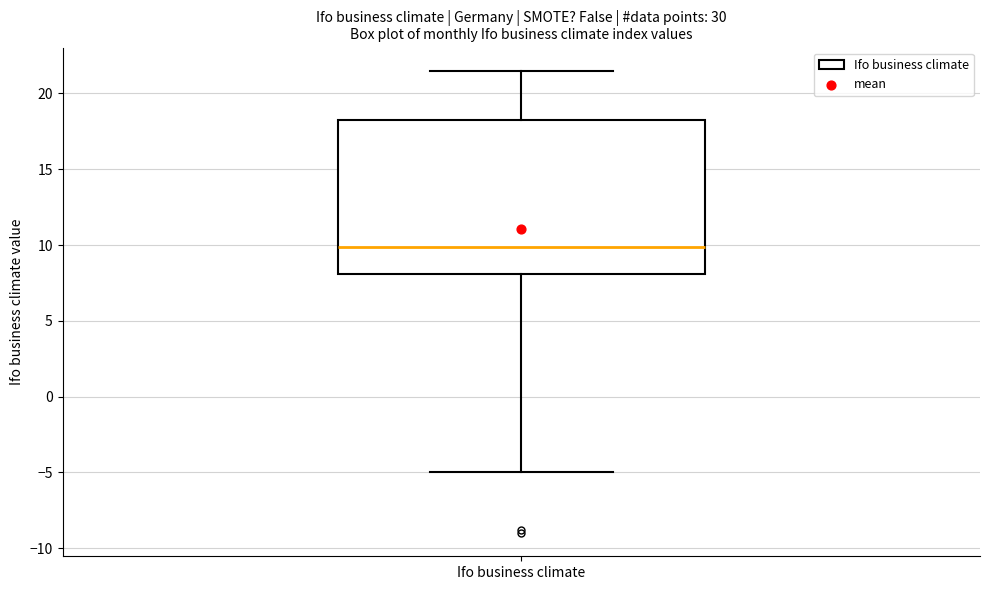

Where is the lower edge of the box for Ifo business climate on the y-axis? The values are not printed on the chart, so give them approximately, as read against the axis.

8.0